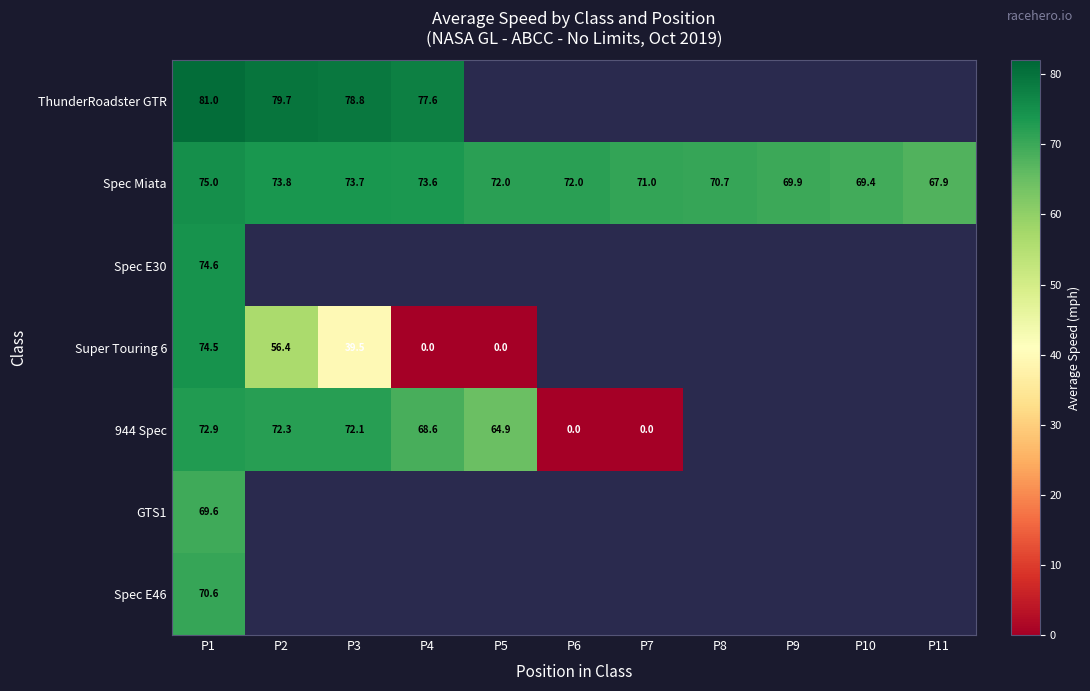

Between P2 and P1, which is larger?

P1